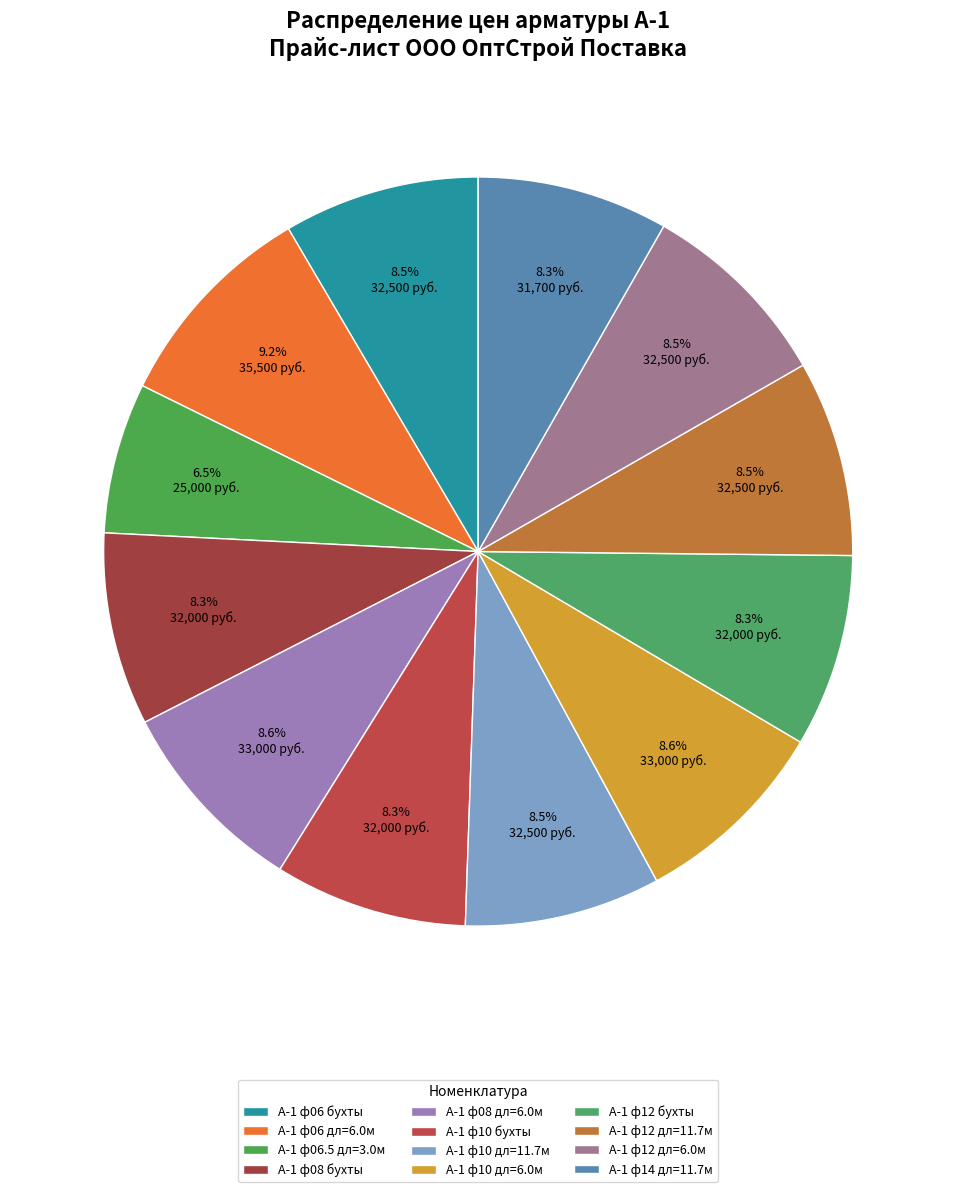

True or false: А-1 ф08 бухты accounts for 16% of the total.

False